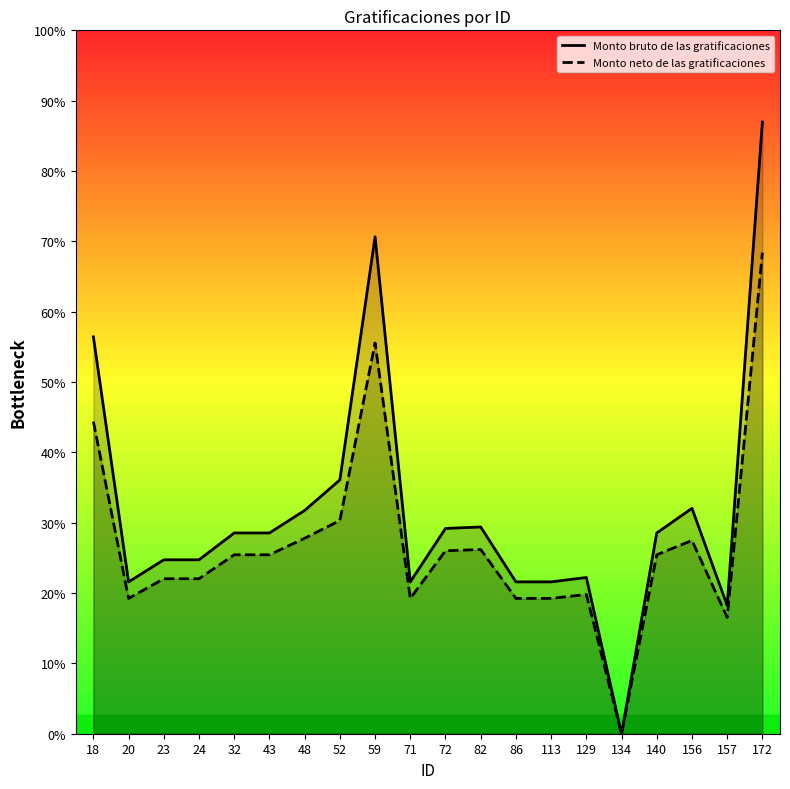

What are all the series names shown in the legend?

Monto bruto de las gratificaciones, Monto neto de las gratificaciones